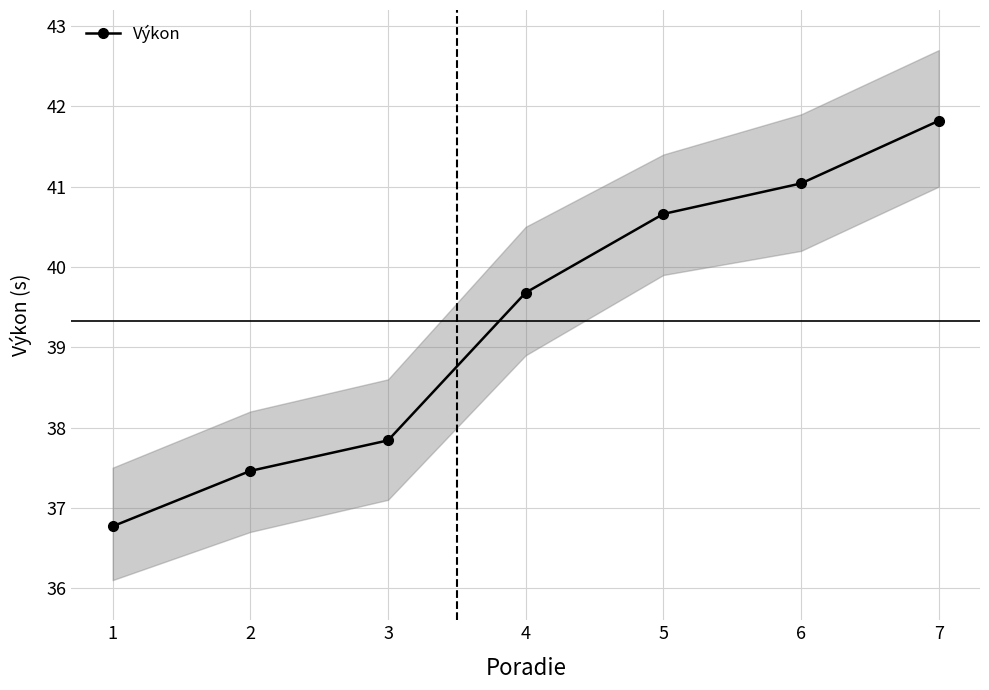

What is the value of the 3rd point from the left?

37.8